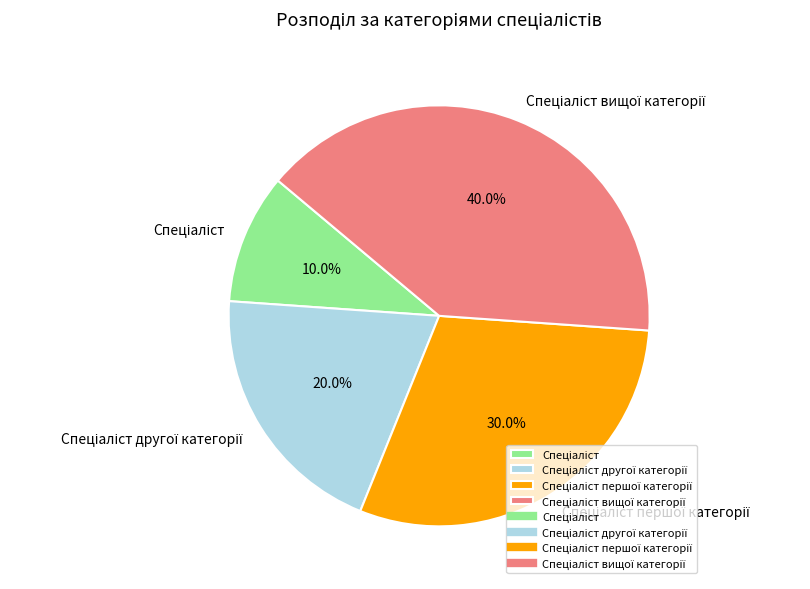

How many slices are in this pie chart?

4